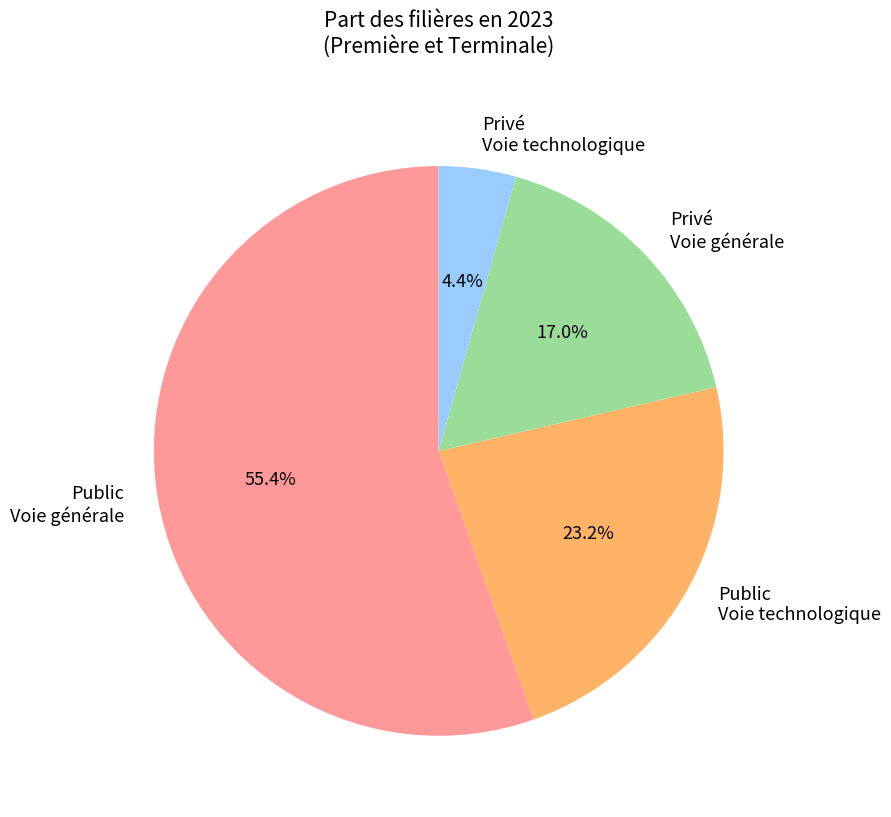

To the nearest percent, what is the average slice percentage?

25%